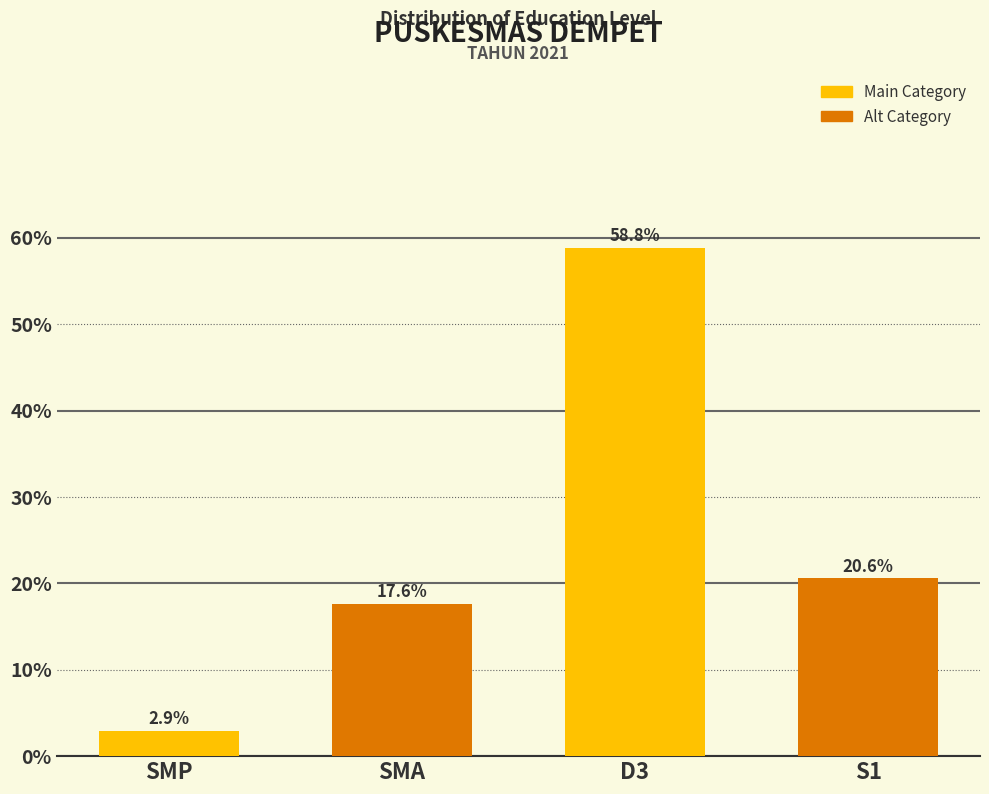

Reading right to left, extract all data points from this chart.

20.6	58.8	17.6	2.9